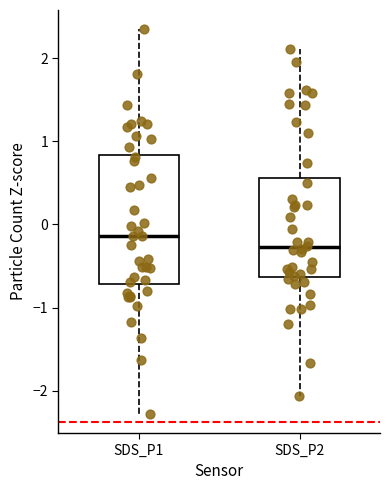

Reading left to right, transcribe this box plot: for each box, give where its median line is, the range the box spans, and where its two whiskers end, as read against the y-axis. The values are not printed on the chart, so give them approximately, as read against the axis.

SDS_P1: median -0.1, box -0.7 to 0.8, whiskers -2.3 to 2.3
SDS_P2: median -0.3, box -0.6 to 0.6, whiskers -2.1 to 2.1